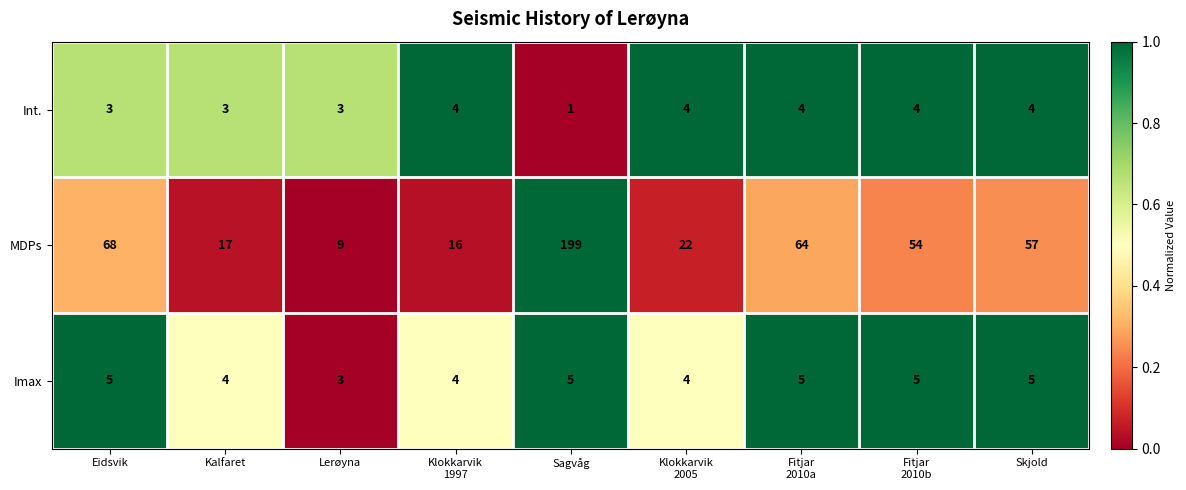

At which label is MDPs closest to 104?

Eidsvik